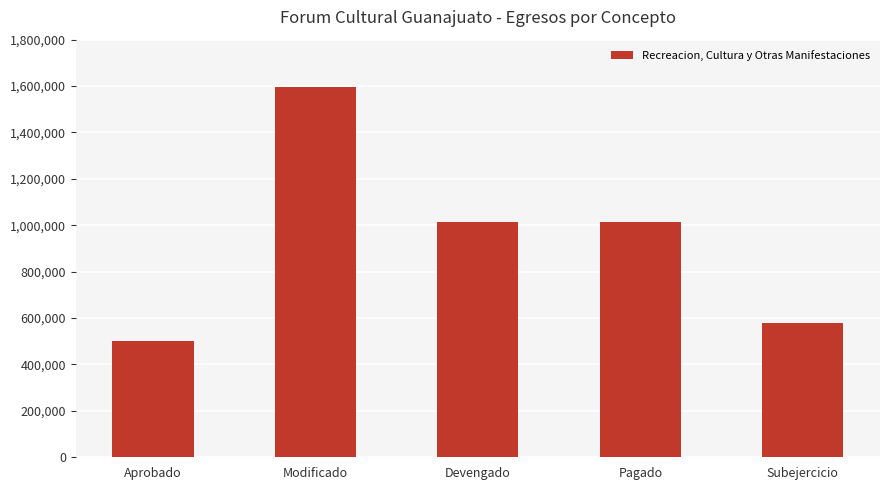

What is the sum of all values?

4704436.5